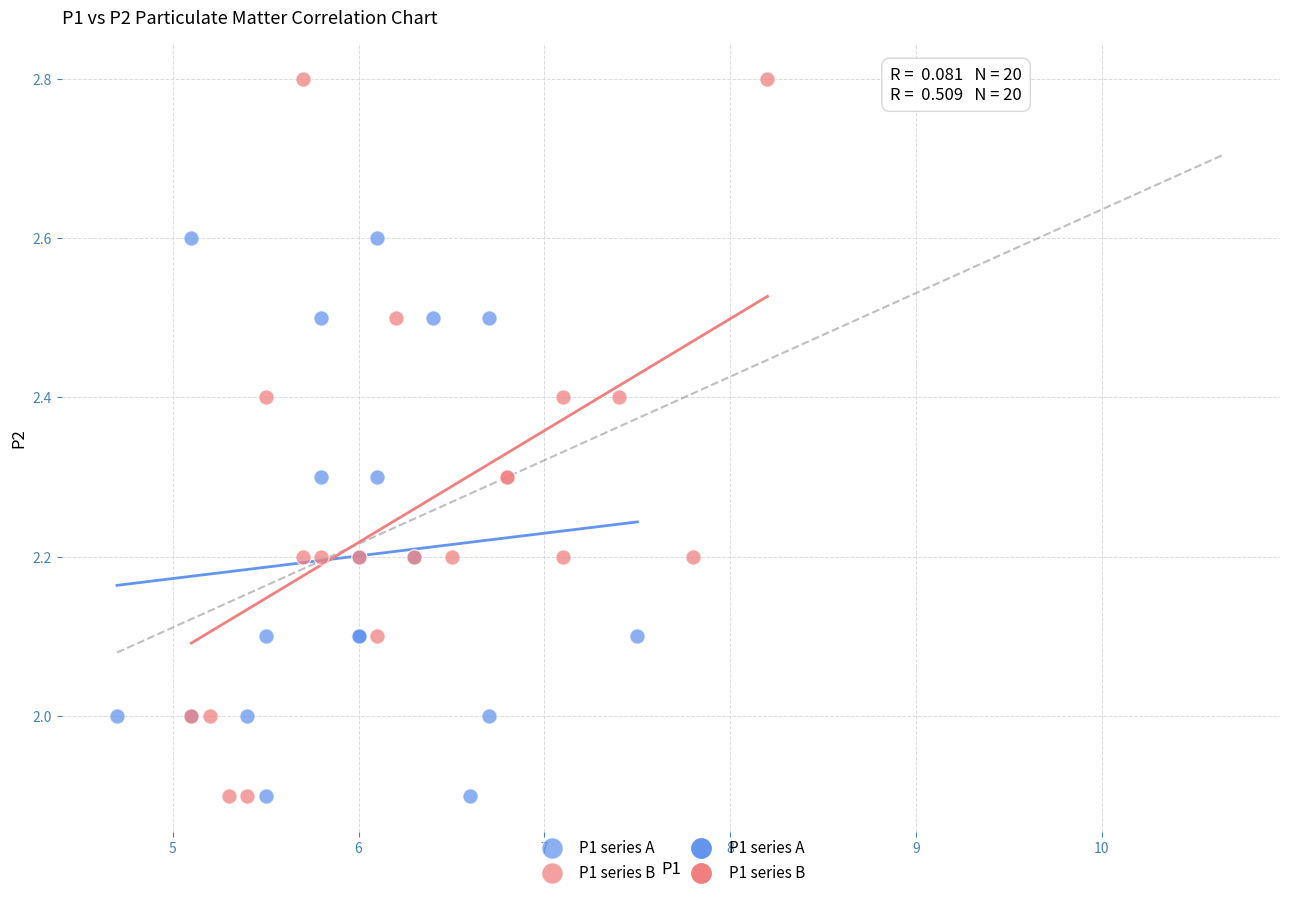

Which series reaches the maximum Y coordinate?

P1 series B